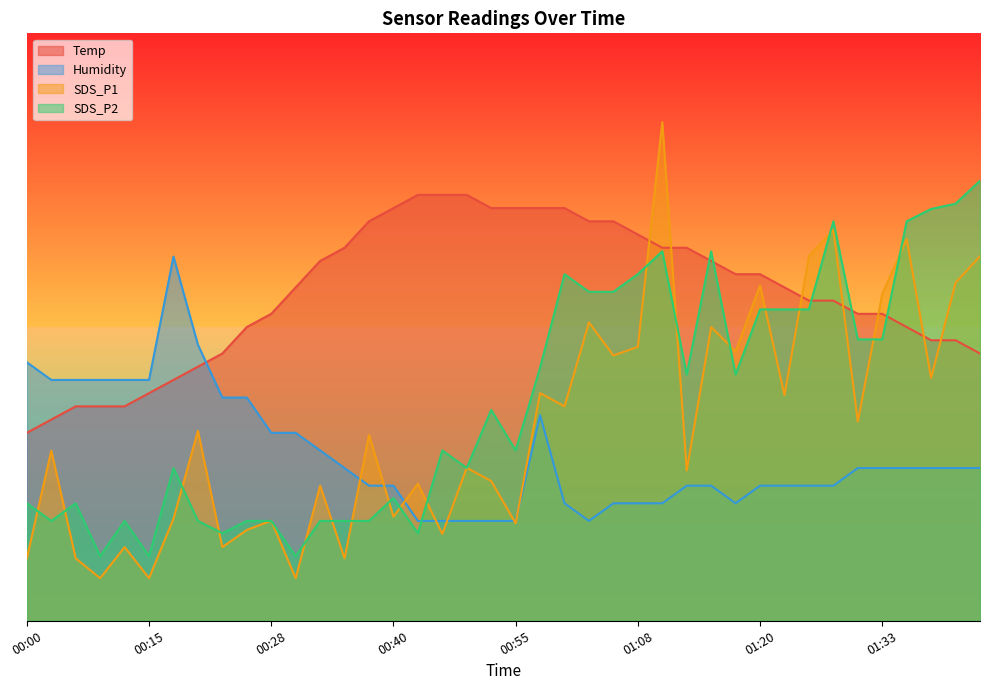

The SDS_P2 series shows 6.8 at 01:28. True or false?

True